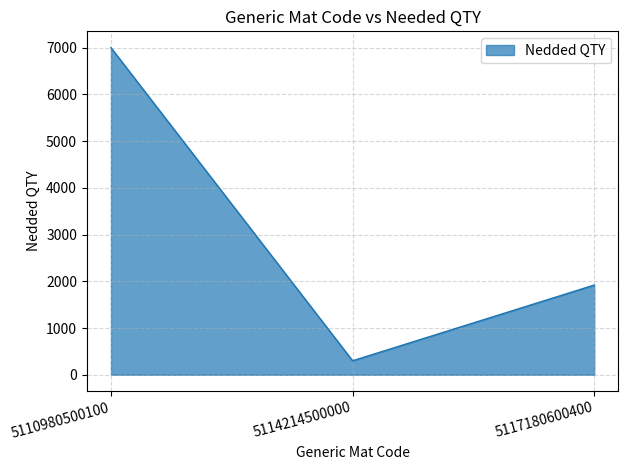

What is the change in value from 5114214500000 to 5117180600400?

+1620